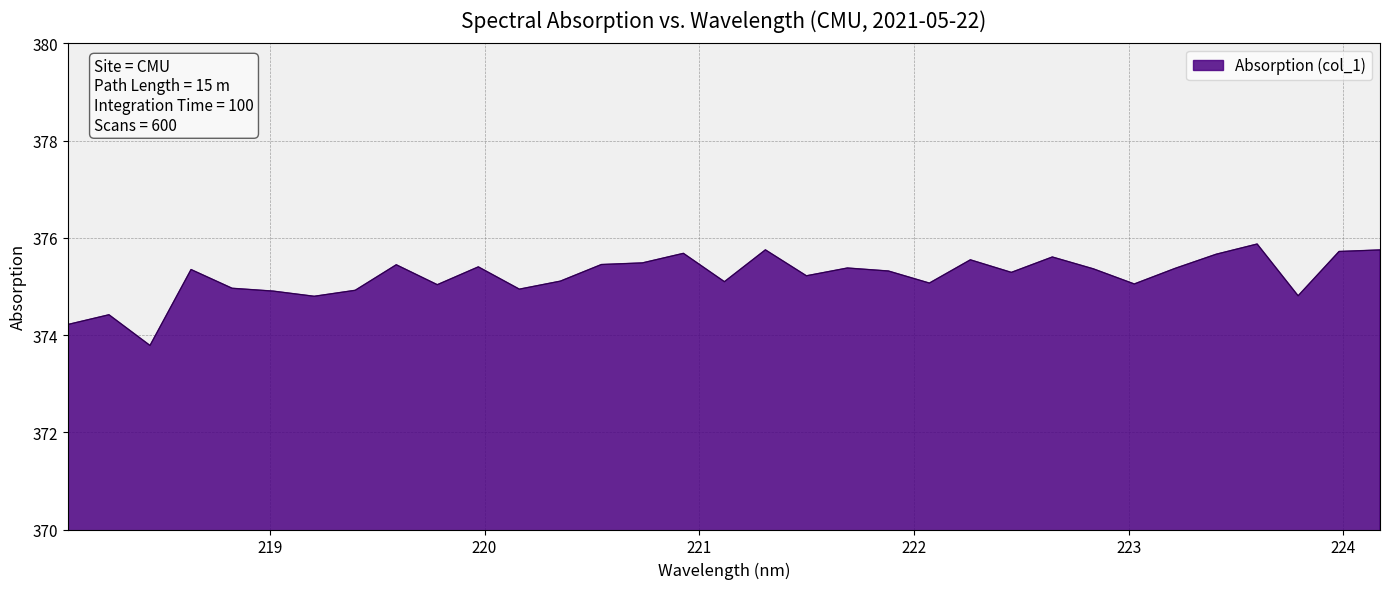

What is the difference between the maximum and second lowest values?

1.7